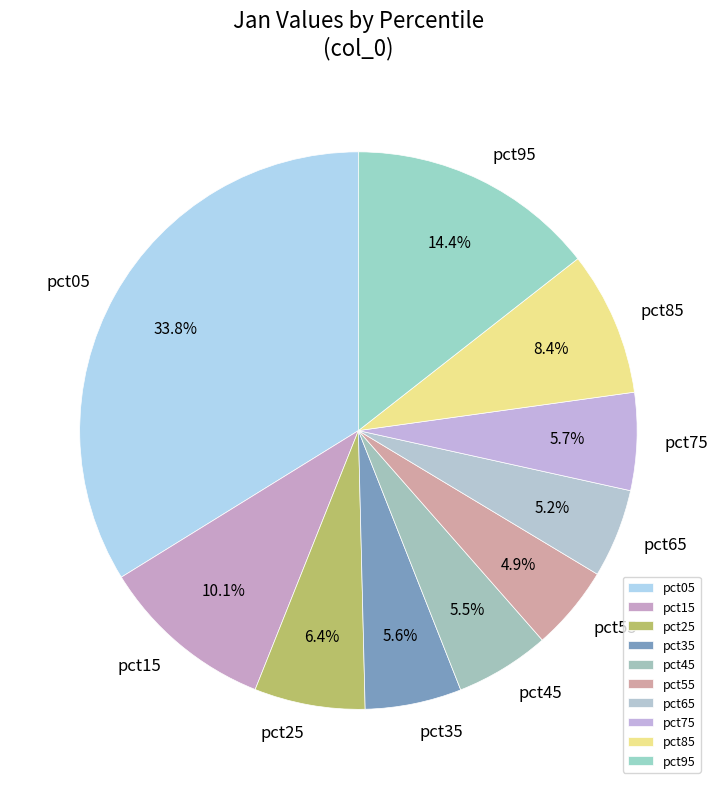

Which slice is the largest?

pct05